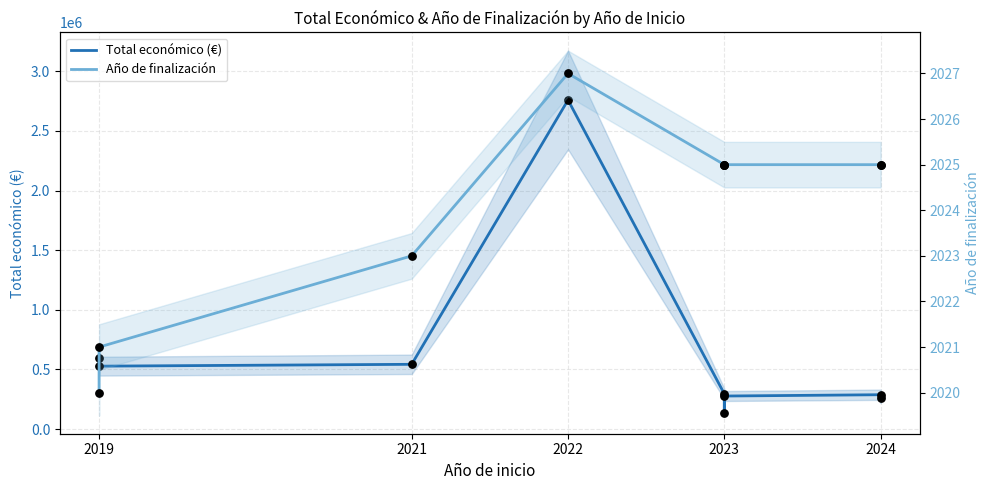

Which series contains the lowest Y value?

Año de finalización